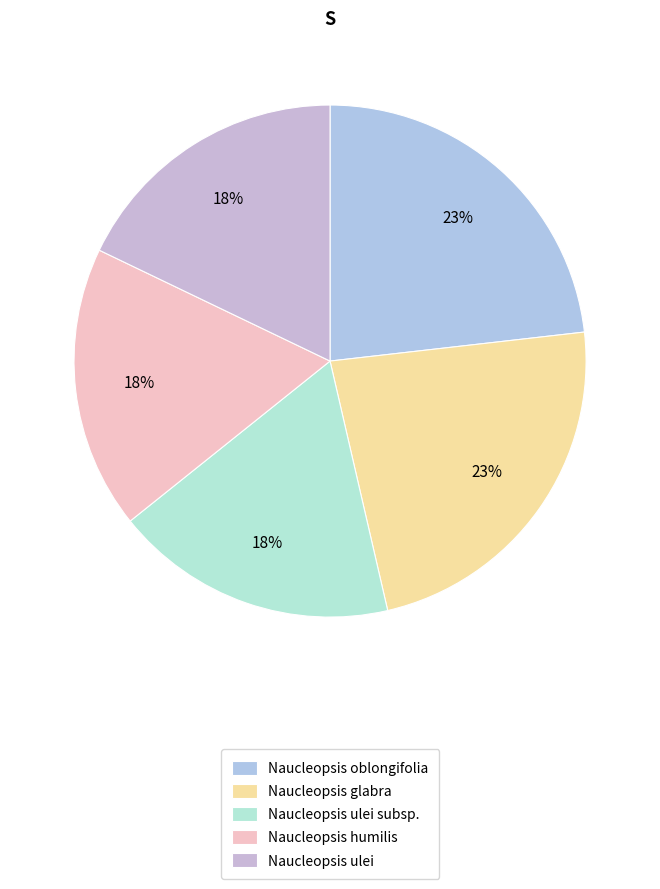

To the nearest percent, what portion does Naucleopsis oblongifolia represent?

23%